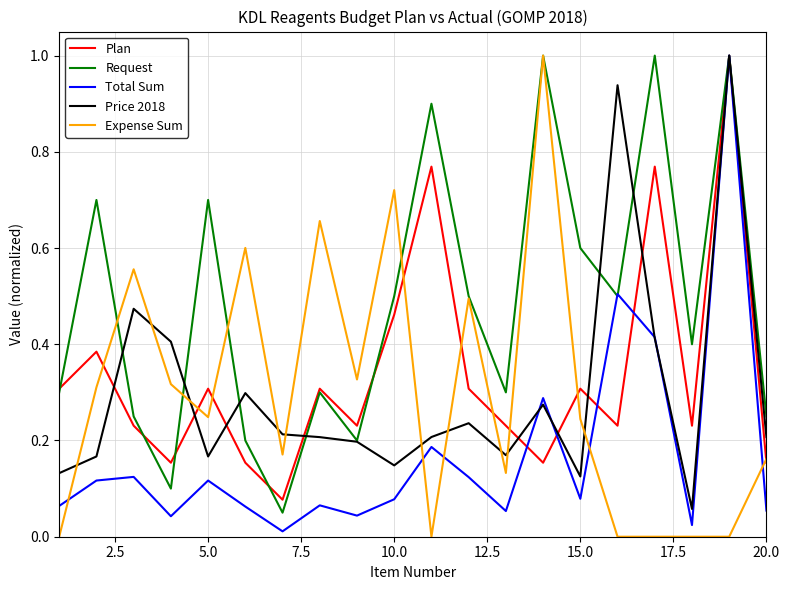

Which series ends up on top after the final intersection of Expense Sum and Price 2018?

Price 2018